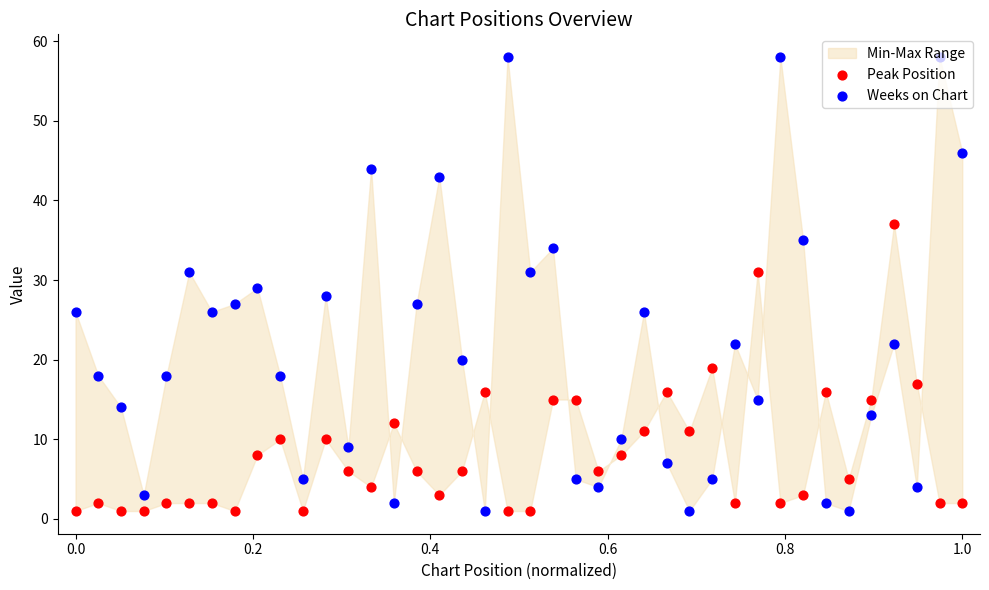

Is the value of Weeks on Chart at 0.4 greater than the value of Peak Position at 24?

No